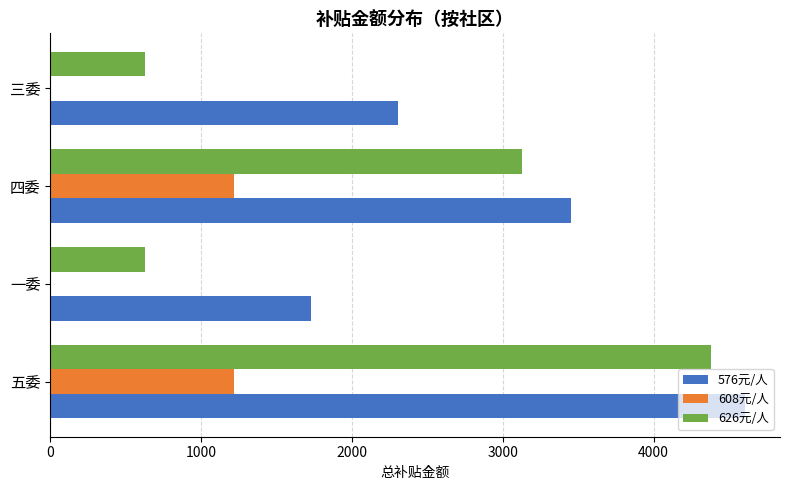

The 626元/人 series shows 283 at 三委. True or false?

False